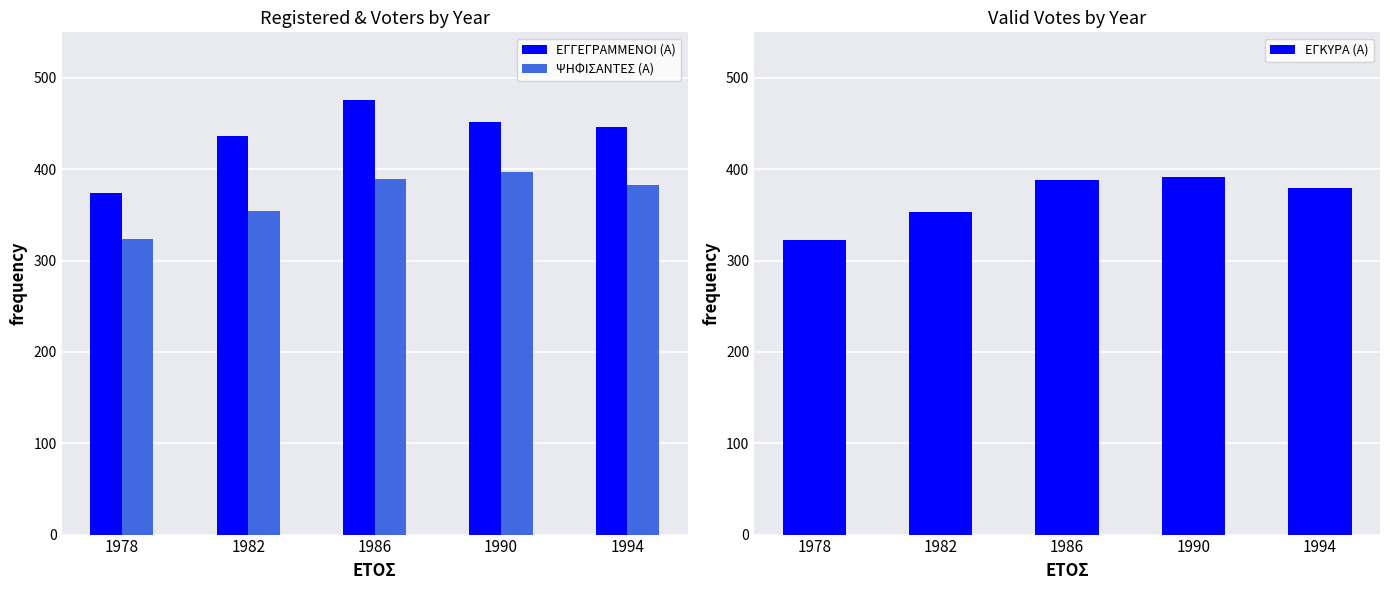

List the series in order of their peak value, highest first.

ΕΓΓΕΓΡΑΜΜΕΝΟΙ (Α), ΨΗΦΙΣΑΝΤΕΣ (Α), ΕΓΚΥΡΑ (Α)